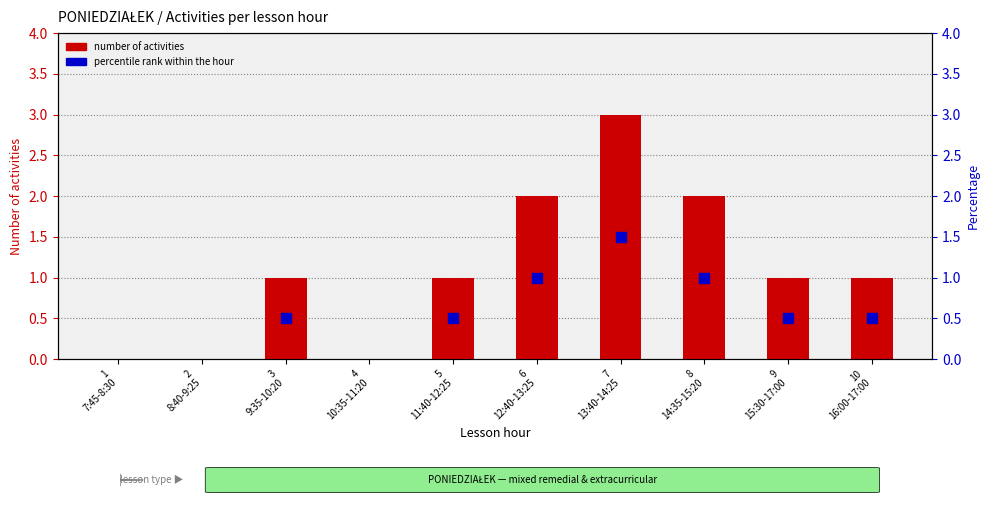

Does the chart contain stacked bars?

No